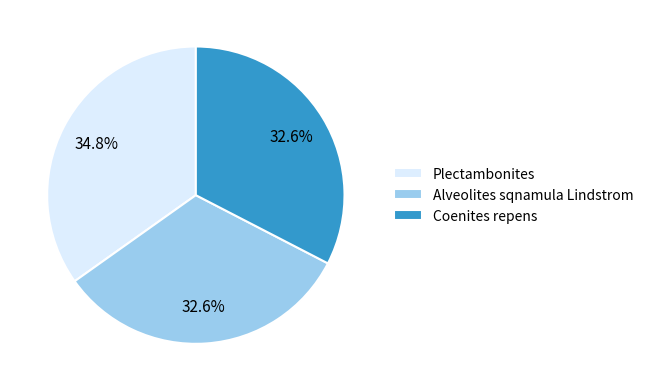

How many slices are in this pie chart?

3